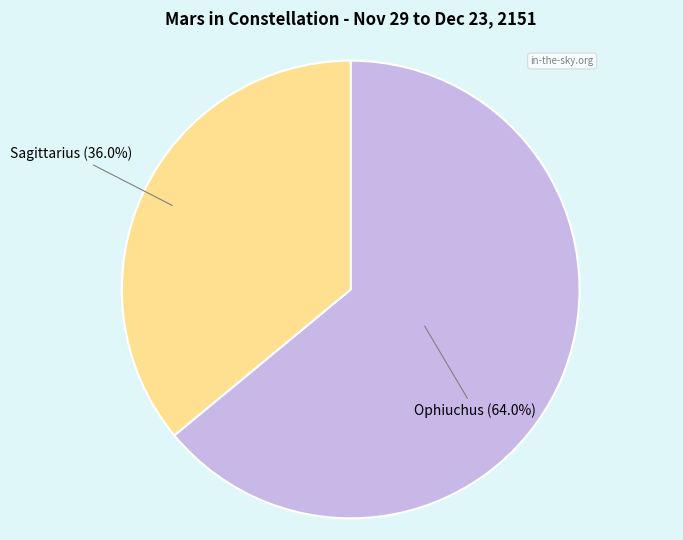

Does any single category account for the majority?

Yes